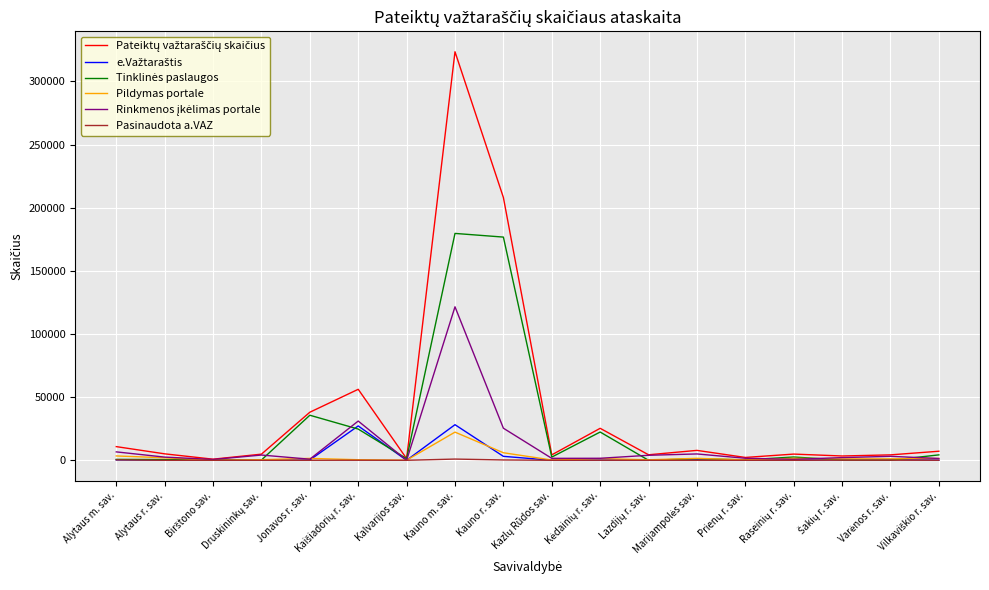

At which category is the sum across all series the highest?

Kauno m. sav.